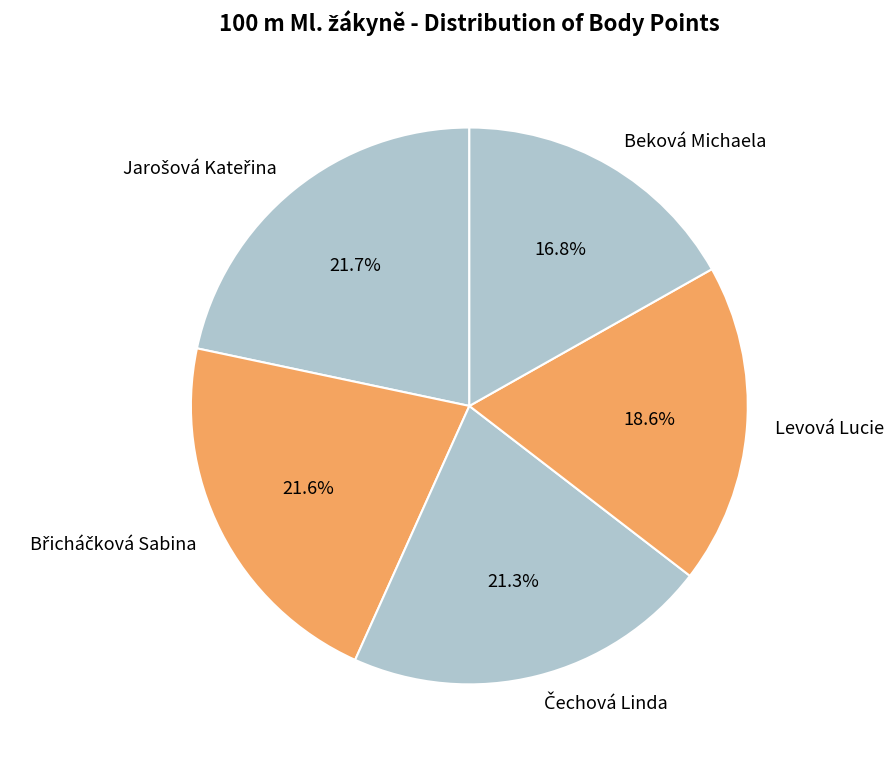

What portion of the pie excludes Levová Lucie?

81.4%